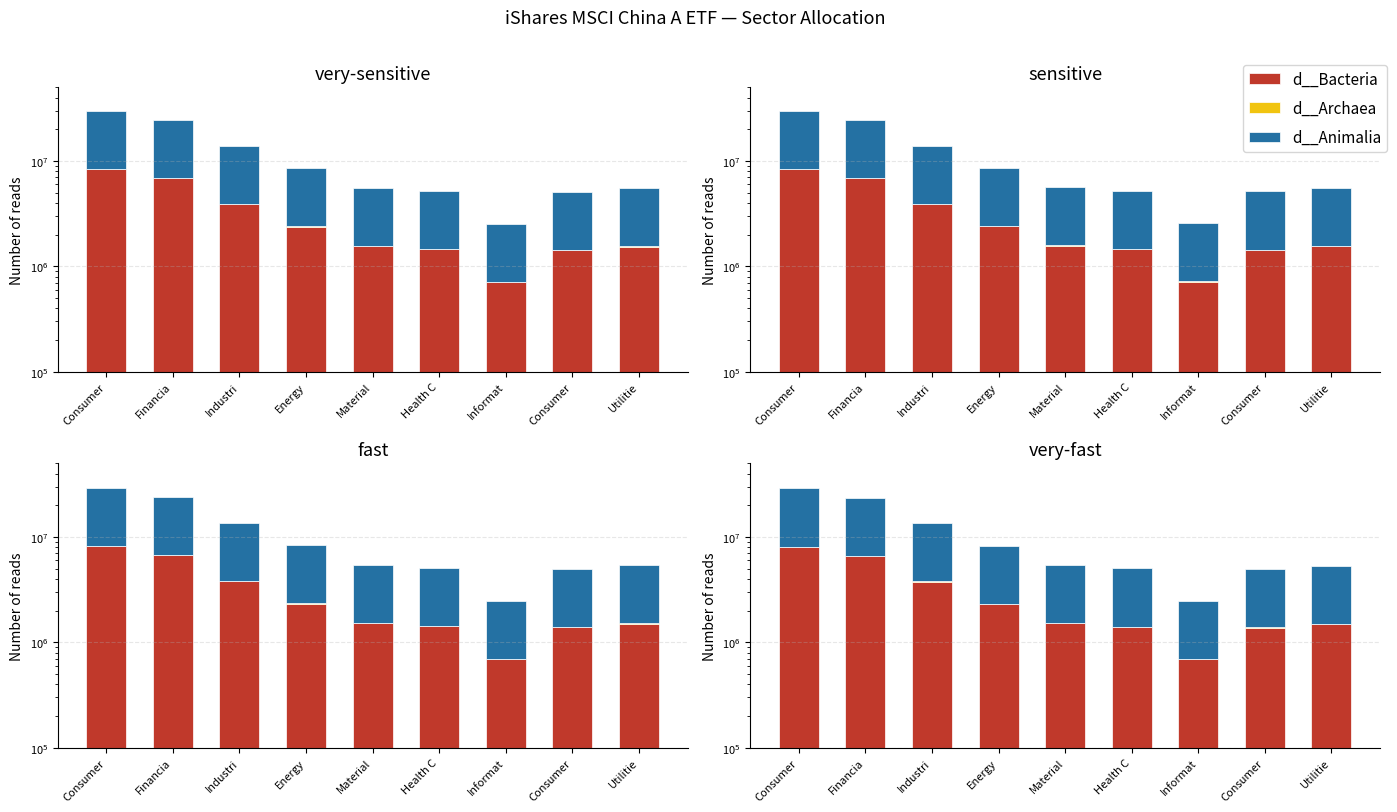

How many groups of bars are there?

9